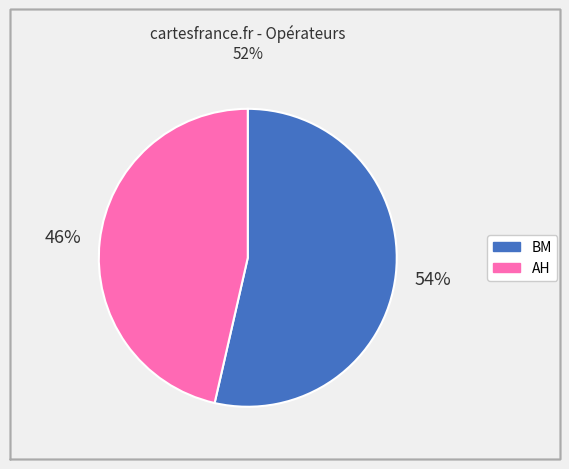

To the nearest percent, what is the combined percentage of AH and BM?

100%